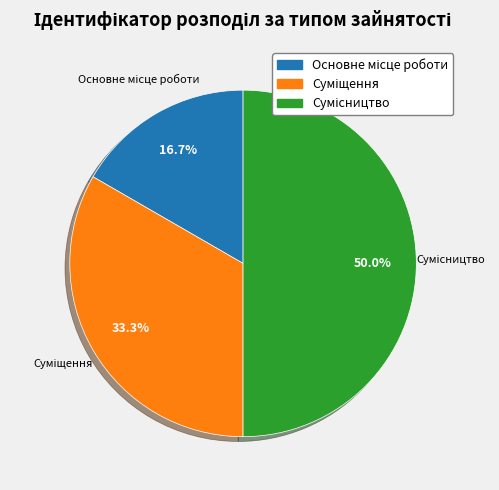

How many segments does this pie chart have?

3